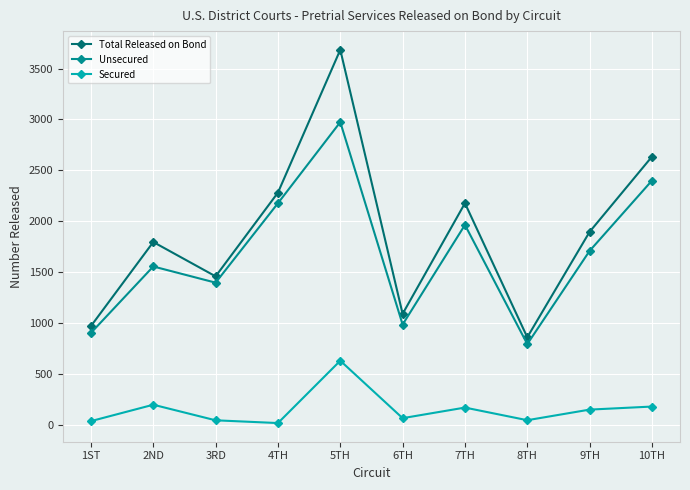

What is the label of the 6th point from the left?

6TH